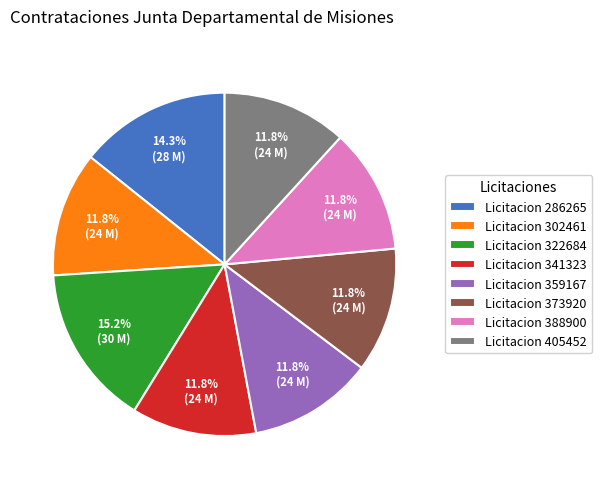

Do Licitacion 341323 and Licitacion 405452 together represent more than half of the pie?

No